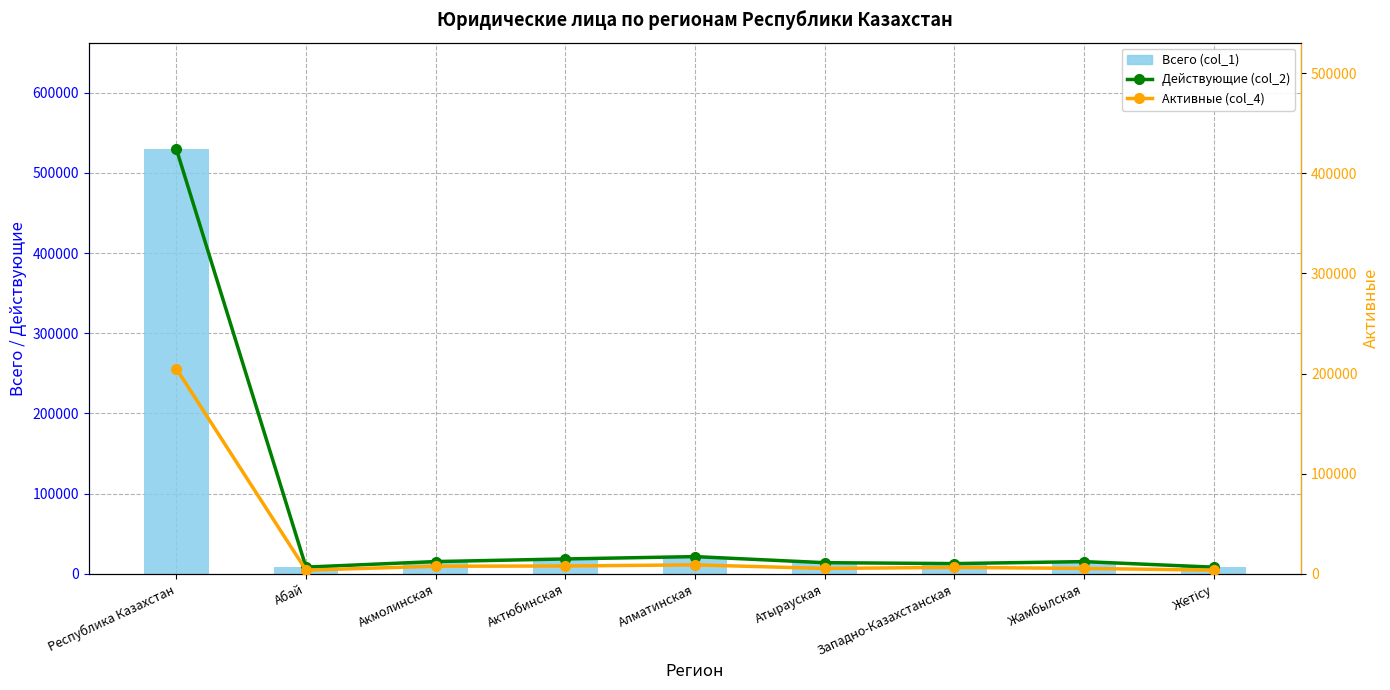

Are the bars grouped side by side (vs. stacked)?

Yes